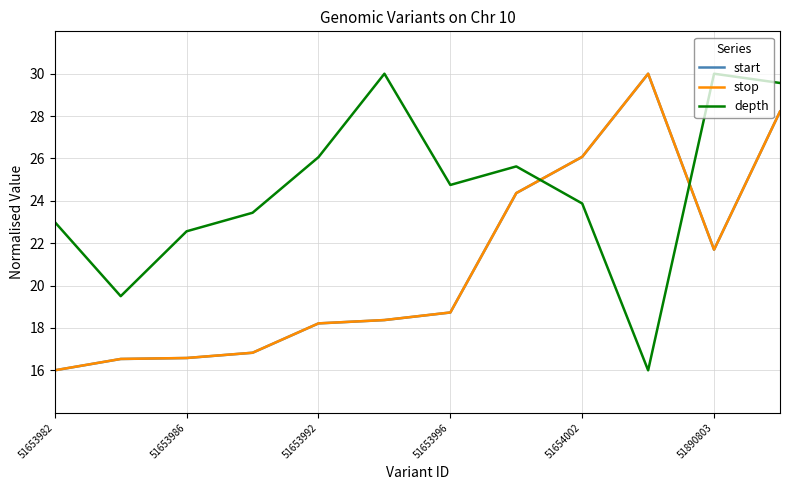

What is the minimum value for depth?

16.0